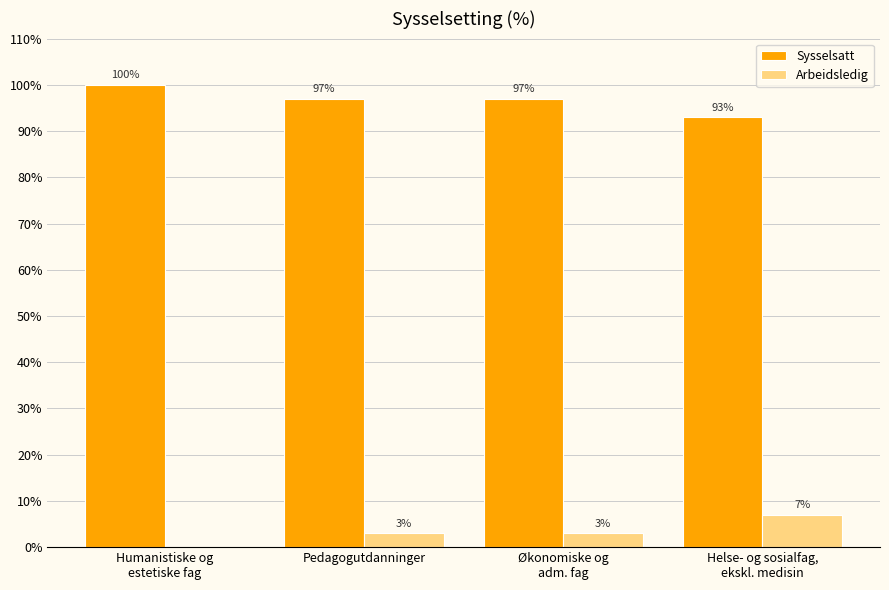

Which series has the largest total across all categories?

Sysselsatt